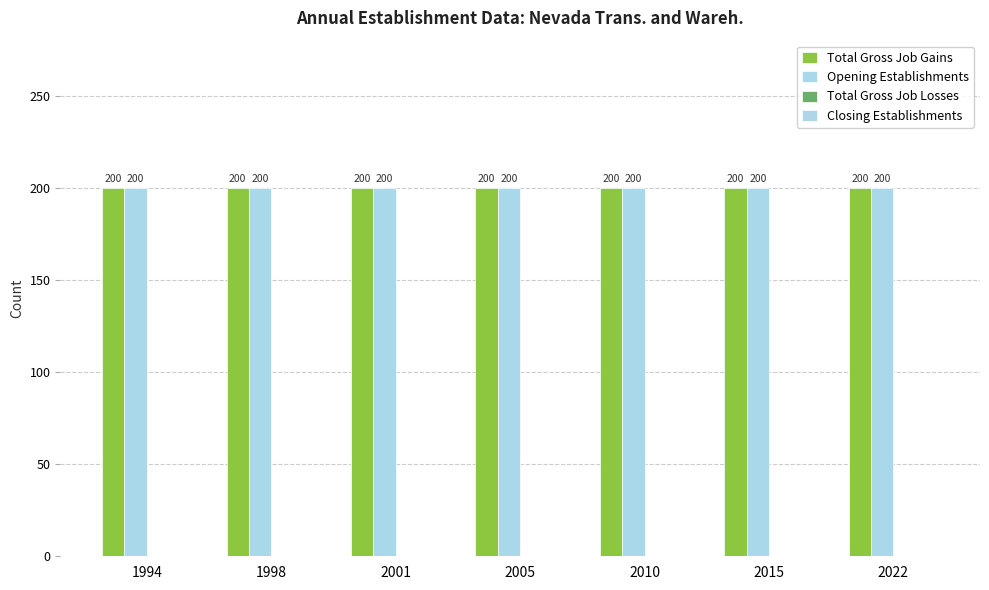

True or false: Total Gross Job Losses has a value of 0 at 1998.

True